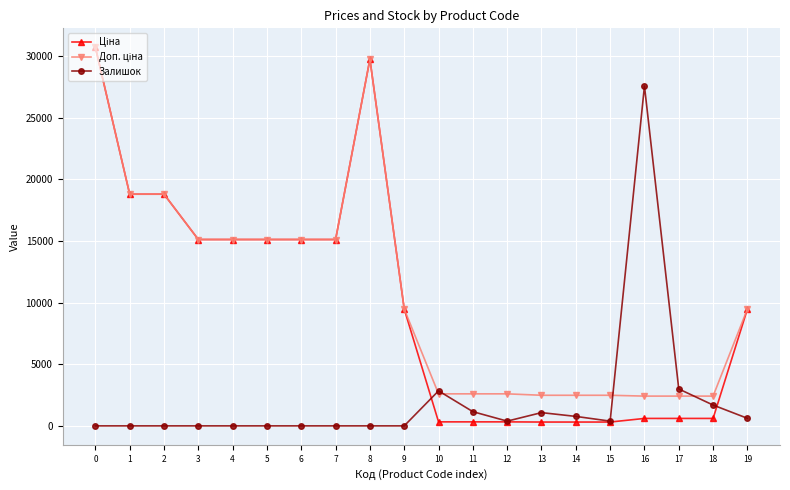

Between 13 and 16, which series saw the biggest shift?

Залишок